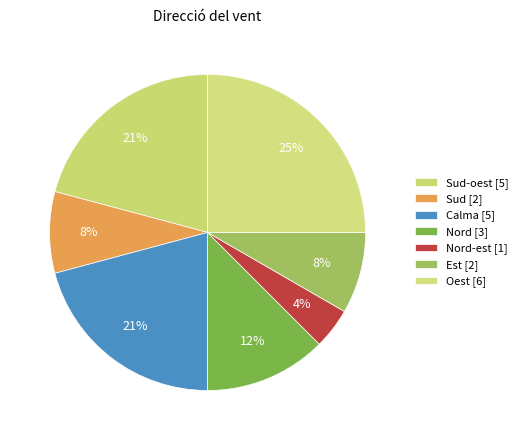

Count the number of slices in the pie.

7